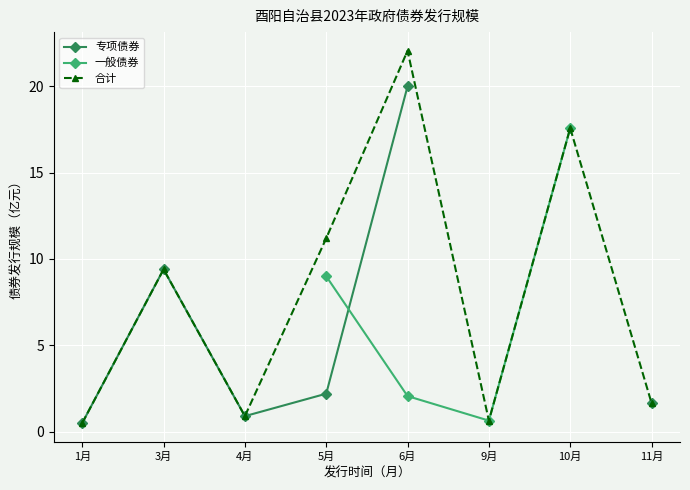

What is the smallest value displayed?

0.5